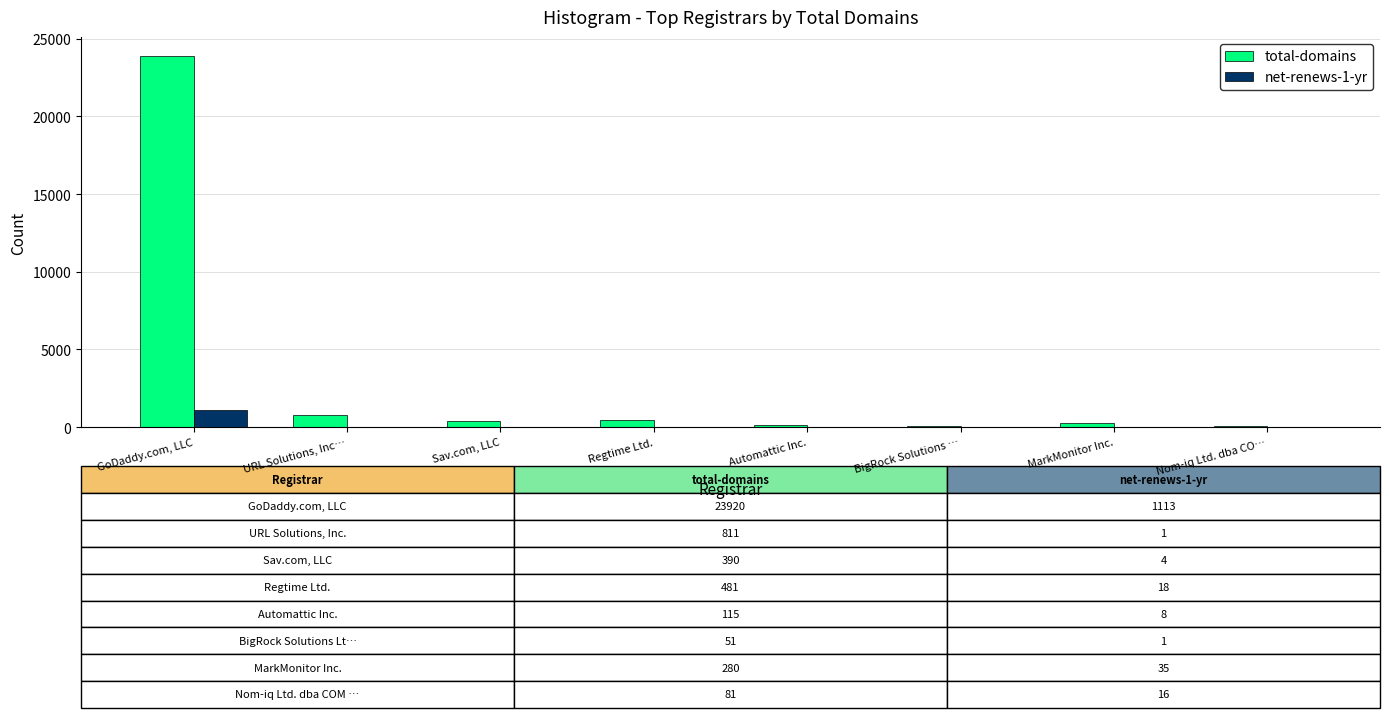

At which category is the sum across all series the highest?

GoDaddy.com, LLC